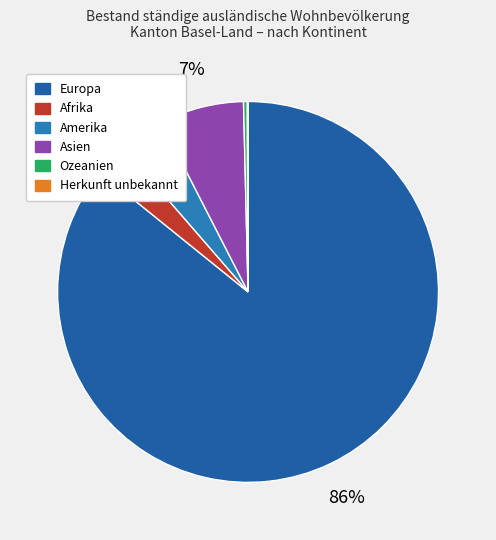

What is the total percentage of Herkunft unbekannt and Afrika?

2.9%